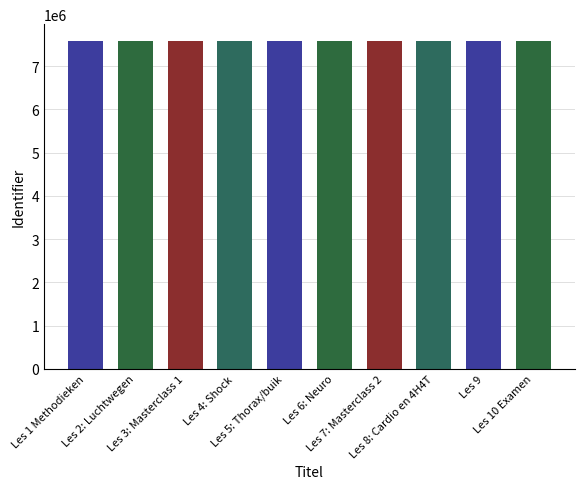

What is the approximate value at Les 3: Masterclass 1, to the nearest 50?

7586850